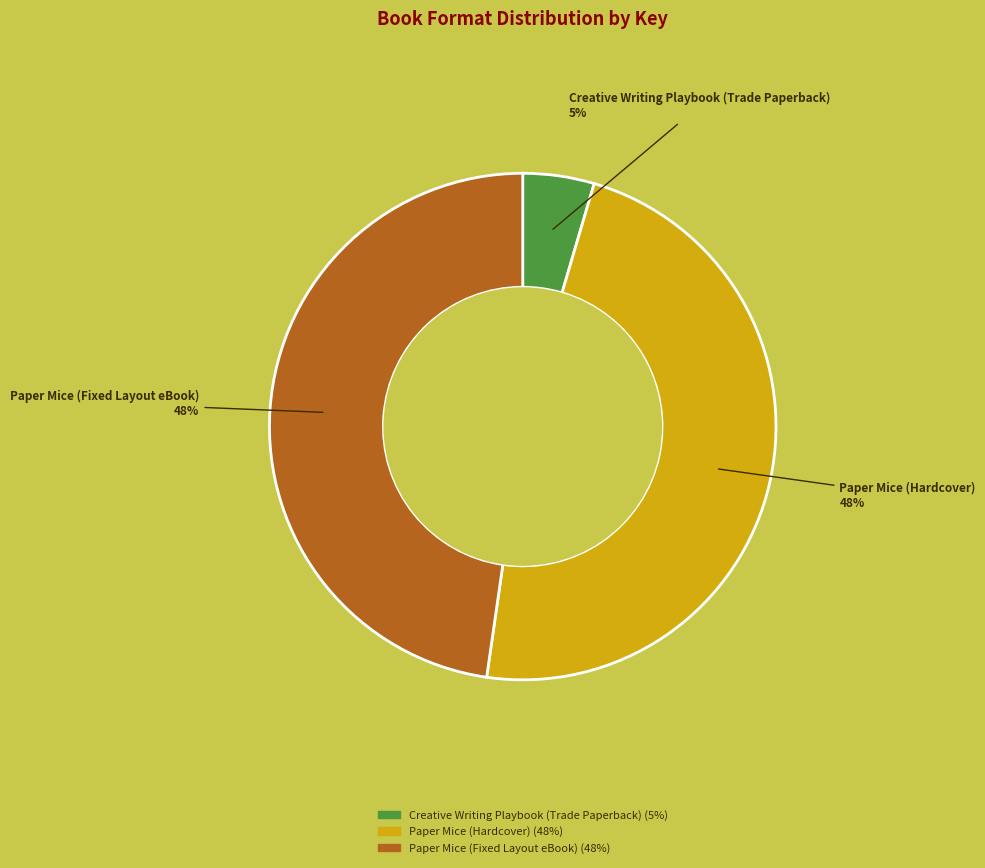

What is the smallest slice in the pie chart?

Creative Writing Playbook (Trade Paperback)